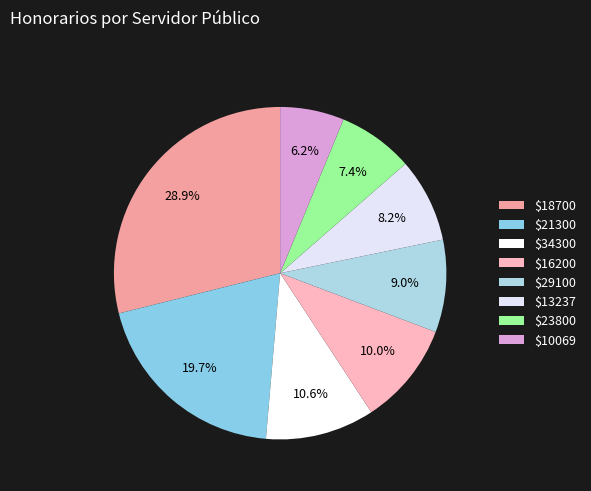

Which category has the biggest portion of the pie?

$18700